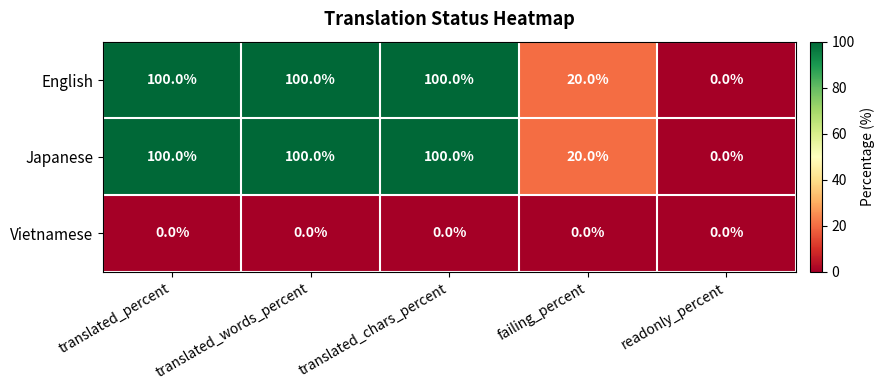

Where is English nearest to the value 50?

failing_percent